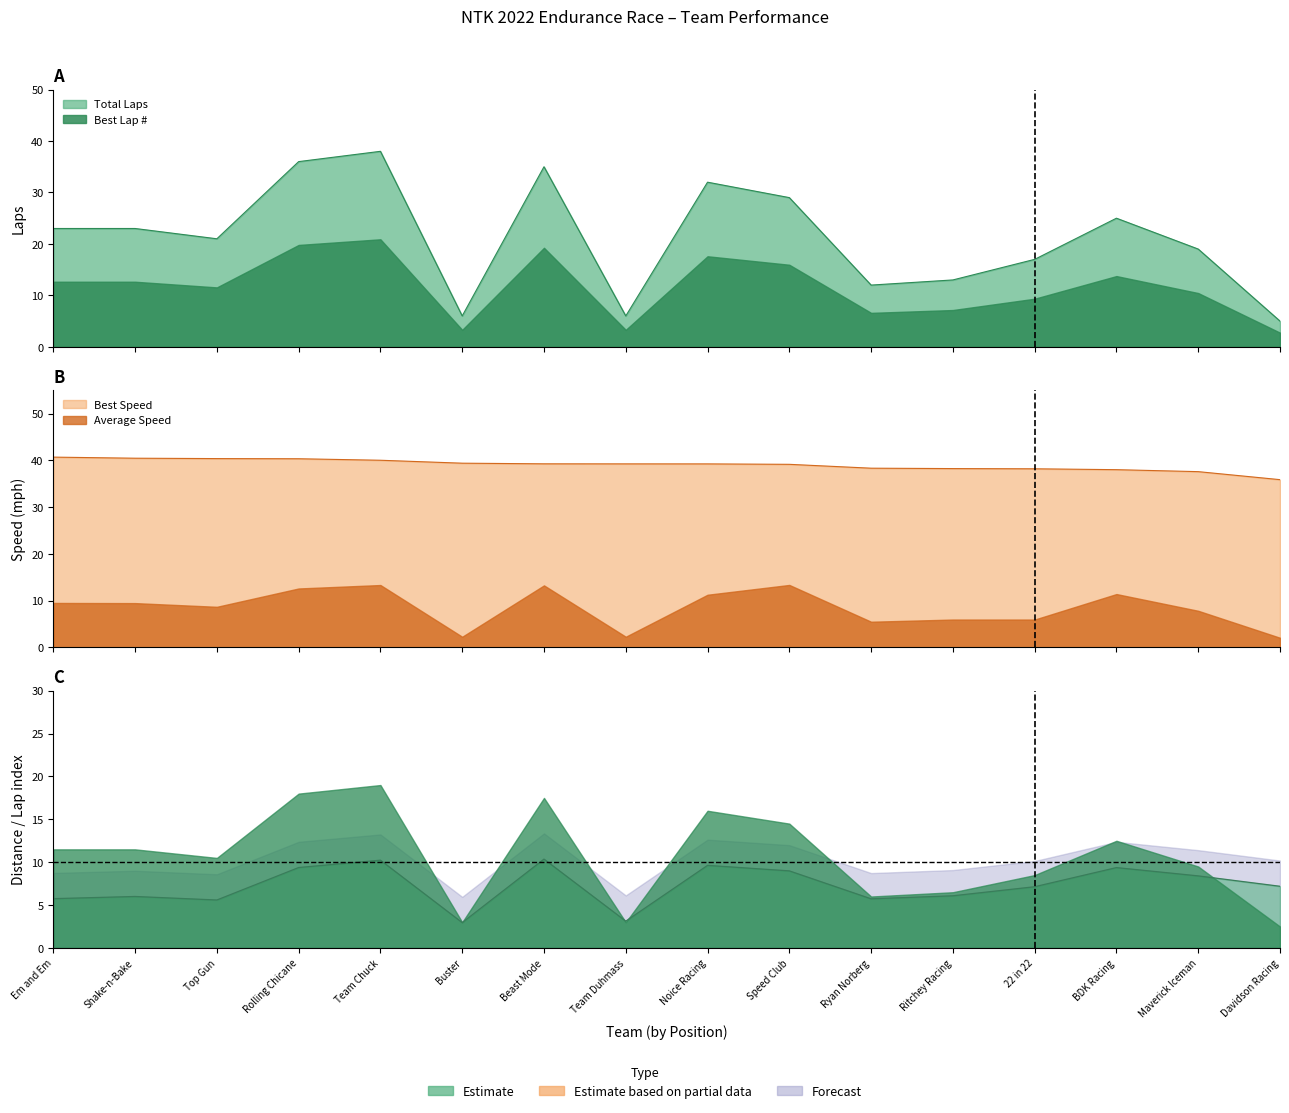

At which category does the chart reach its minimum across all series?

Davidson Racing